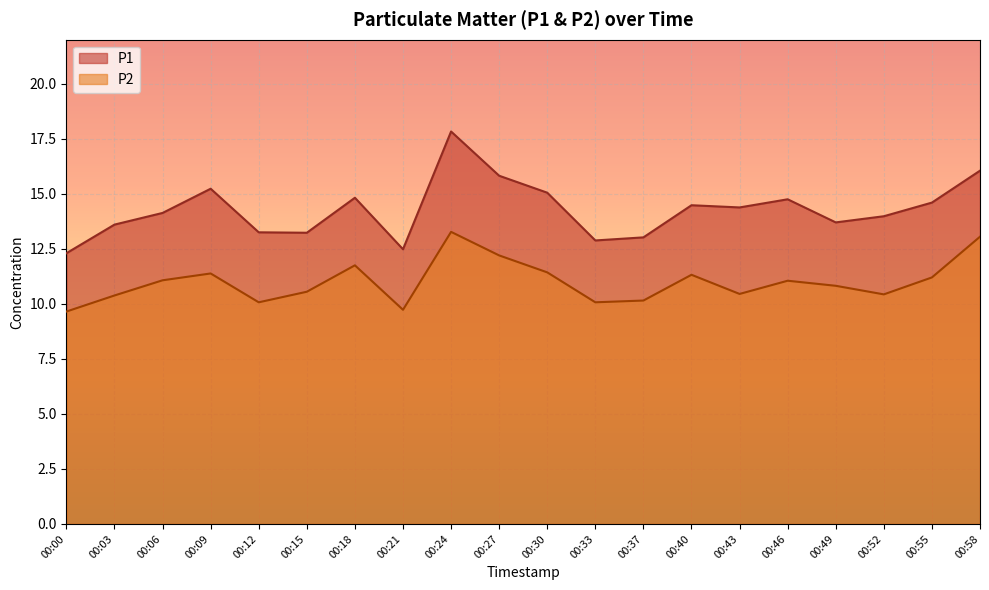

Is the value of P1 at 00:30 greater than the value of P2 at 00:49?

Yes